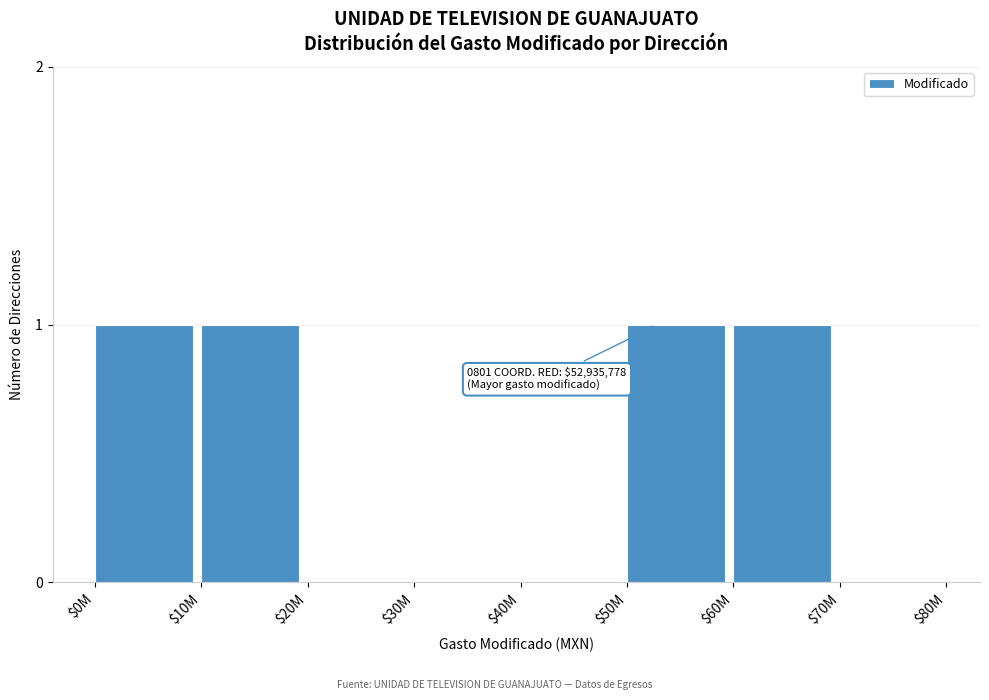

The chart shows a value of 1 at $30M. True or false?

False